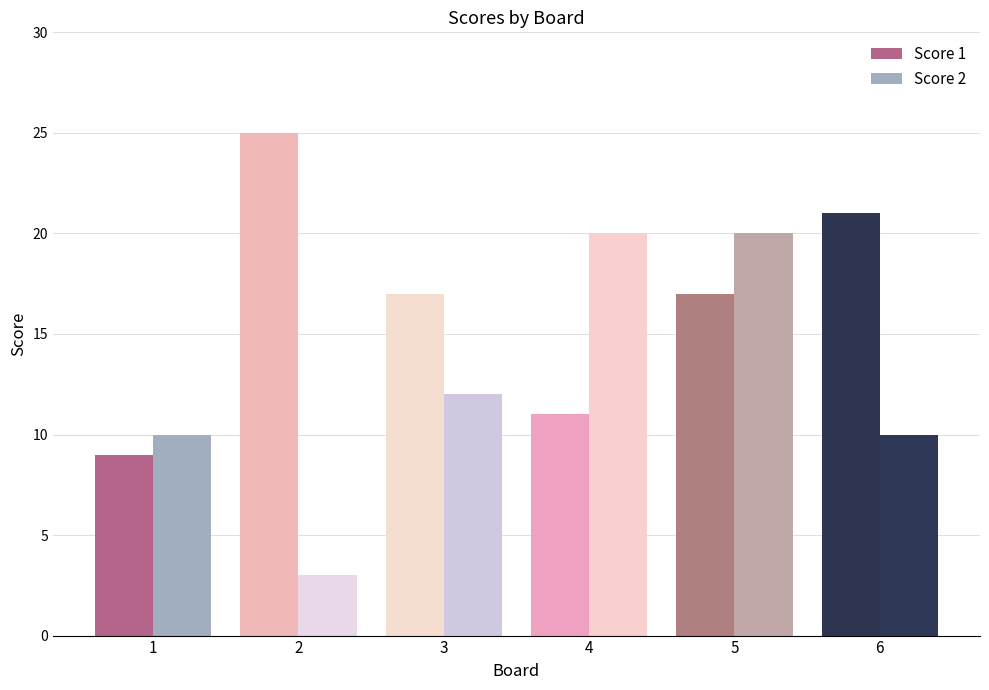

Reading left to right, list all the values displayed in this chart.

Score 1: 9	25	17	11	17	21
Score 2: 10	3	12	20	20	10